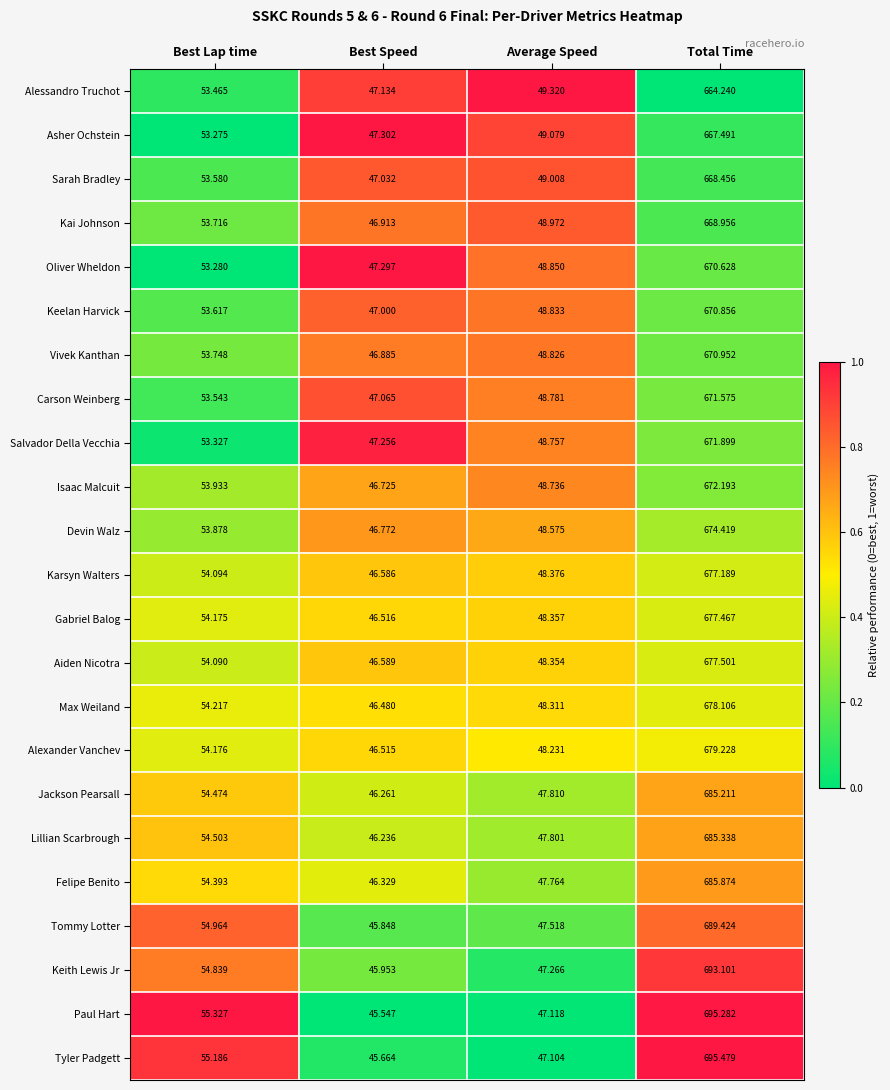

Which series has the largest total across all categories?

Tyler Padgett